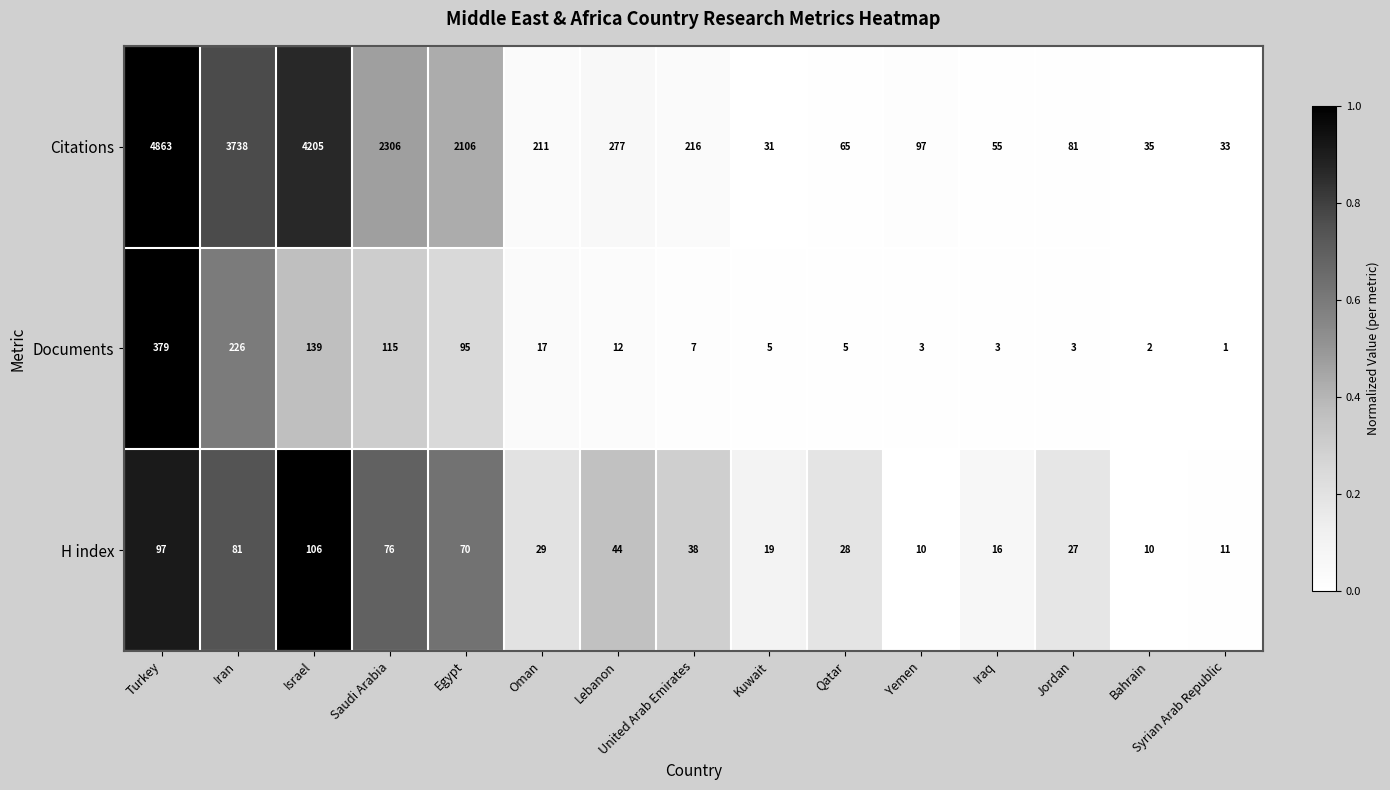

The value of H index at Qatar is 18. True or false?

False